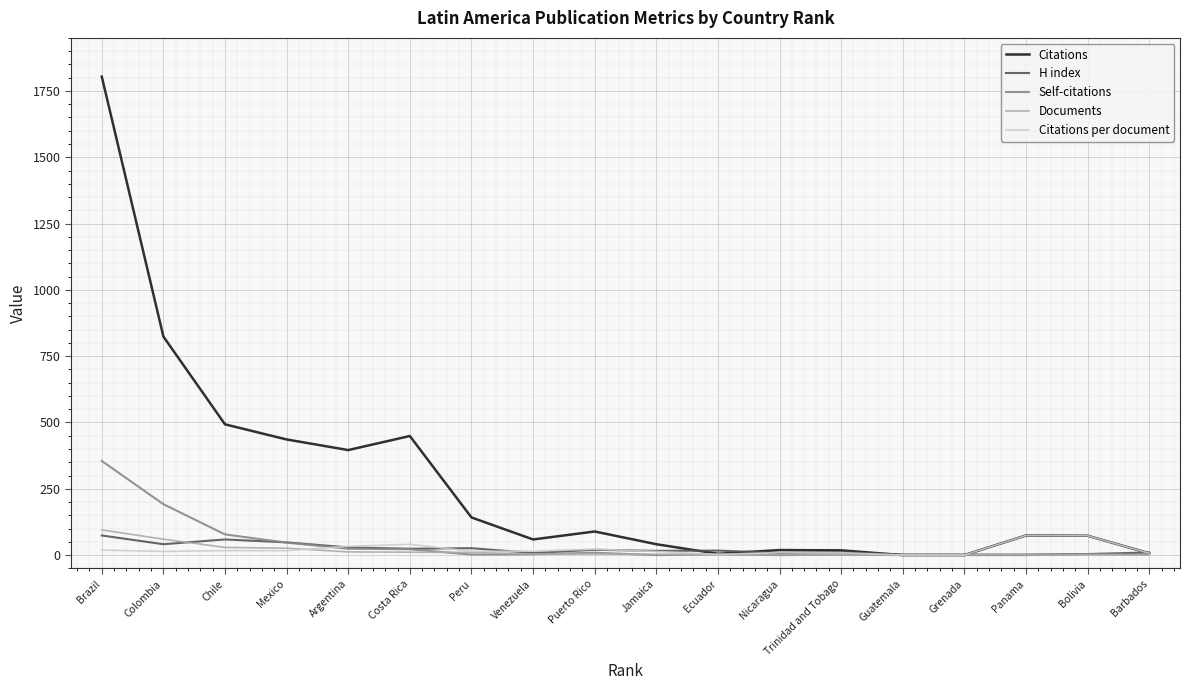

At how many categories does at least one series exceed 1195?

1